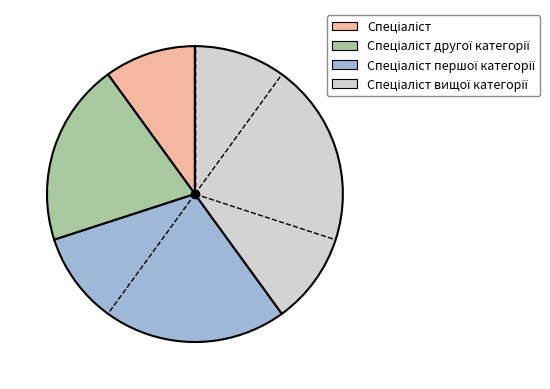

Does any single category account for the majority?

No